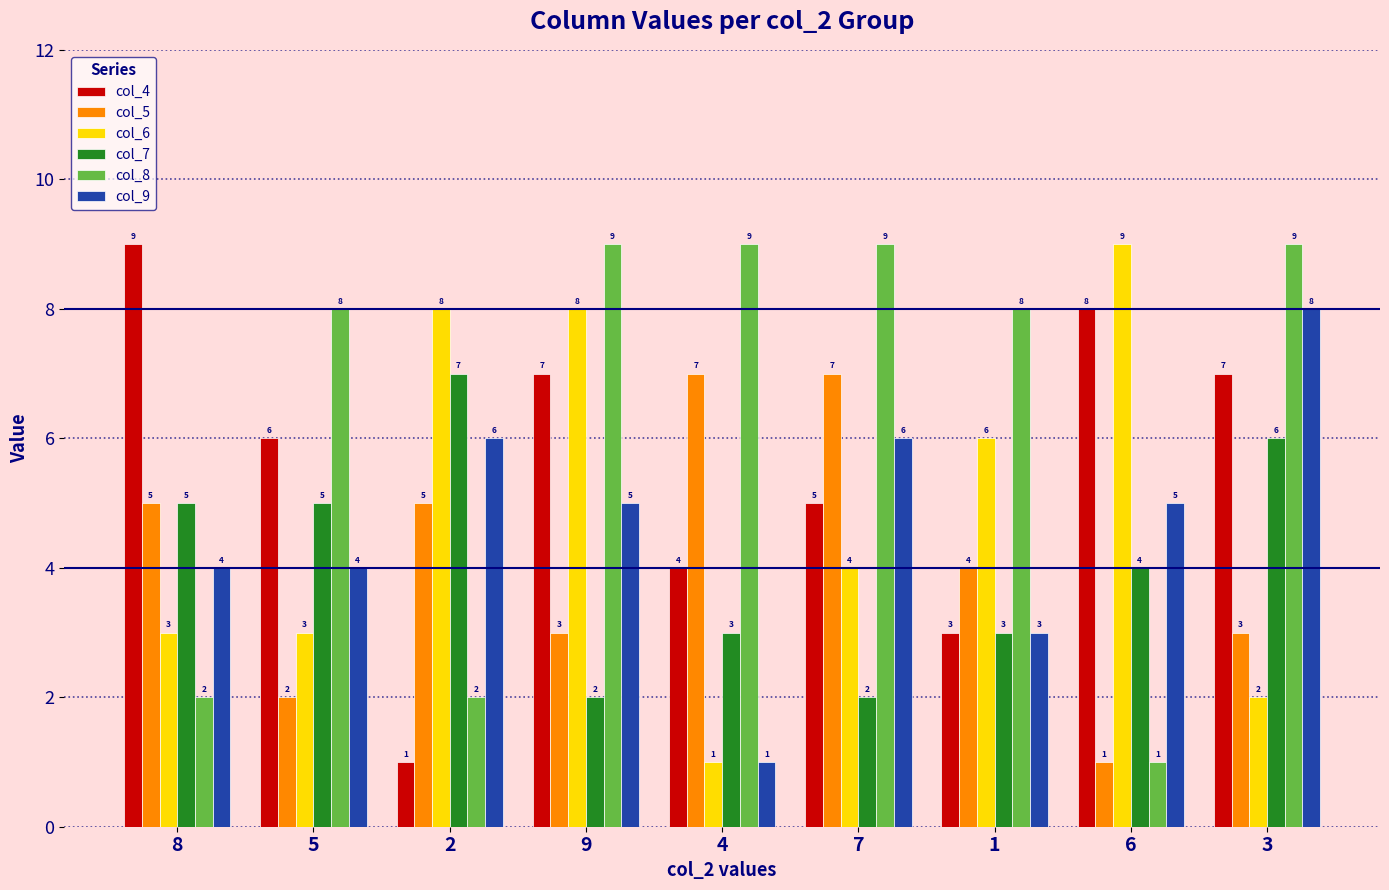

What is the sum of all col_9 values?

42